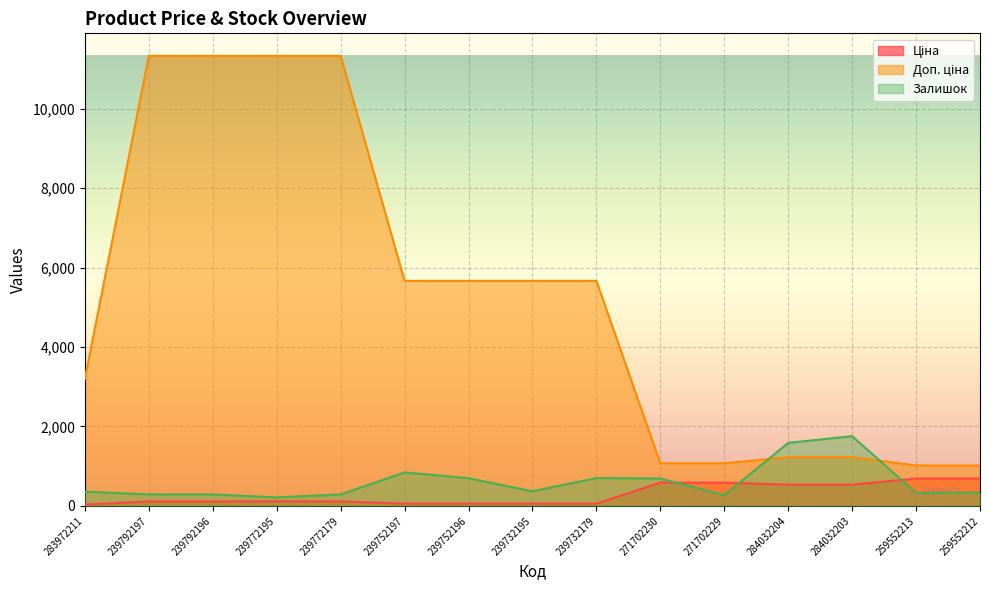

True or false: Ціна has more than 1 points higher than both neighbors.

False